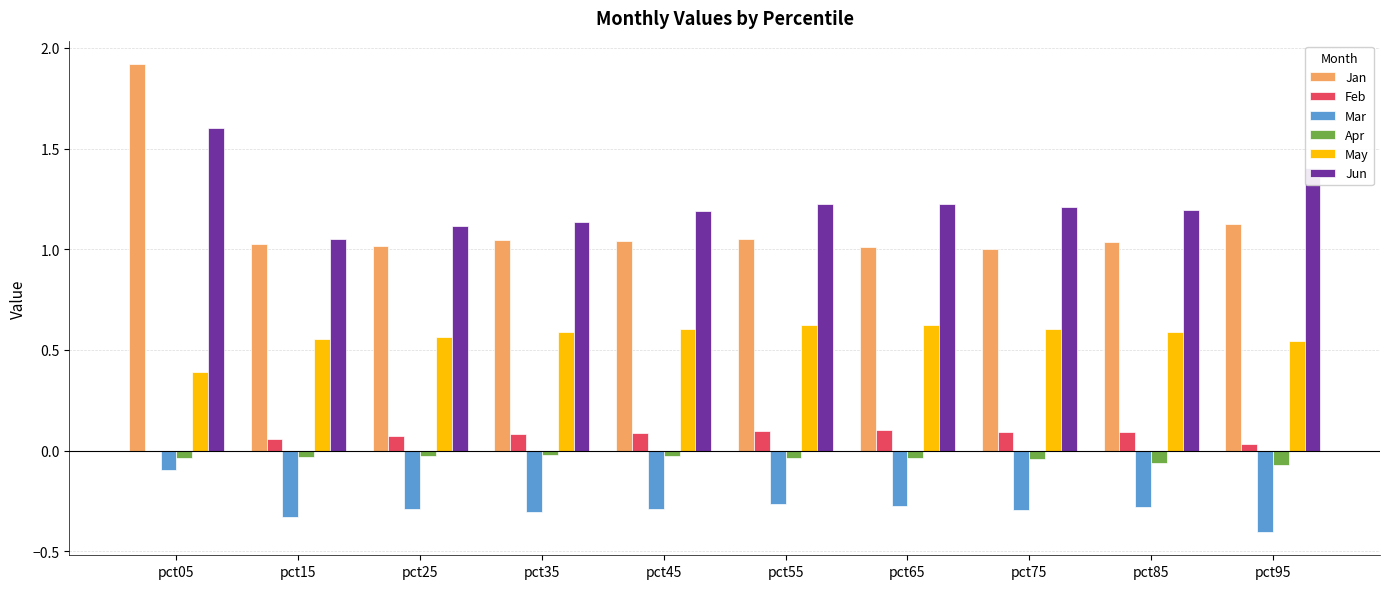

Which series changed the most between pct05 and pct95?

Jan